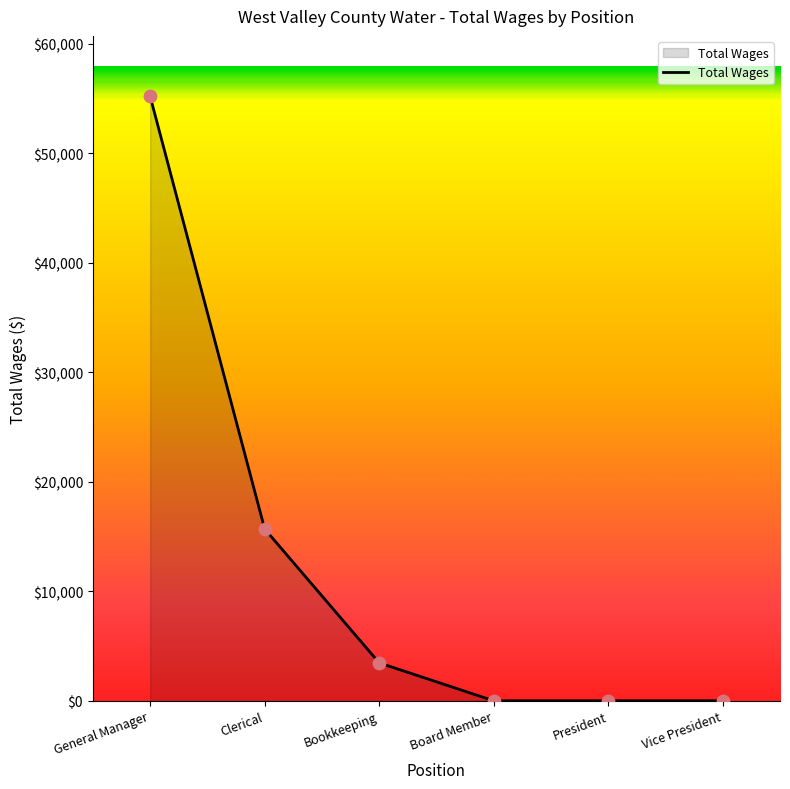

What is the change in value from General Manager to President?

-55210